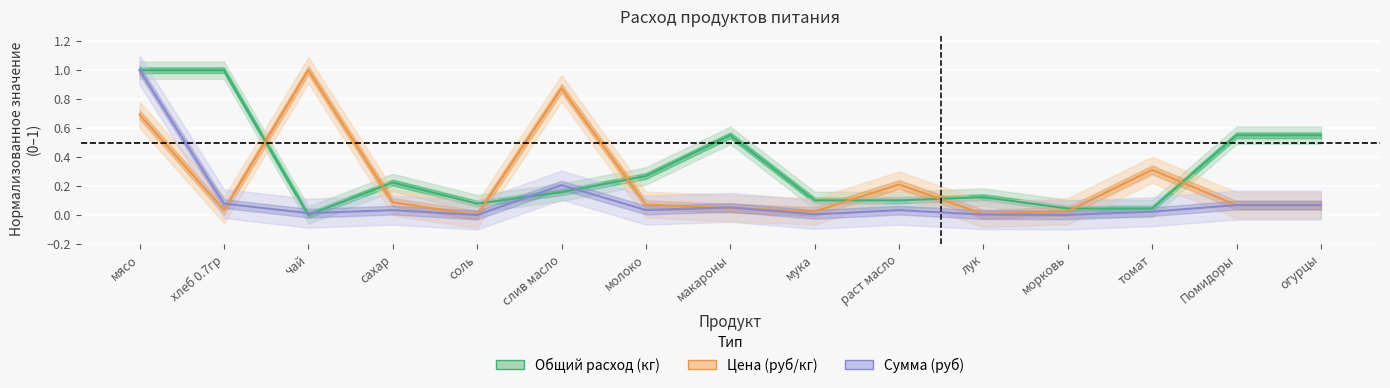

Which series has the largest total across all categories?

Общий расход (кг)